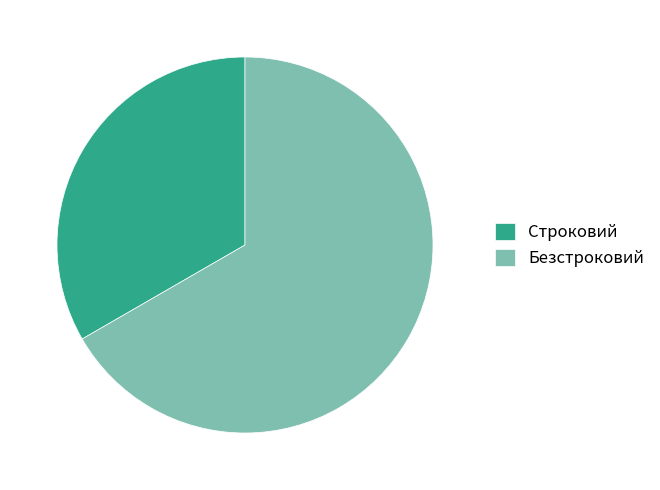

Does any single category account for the majority?

Yes